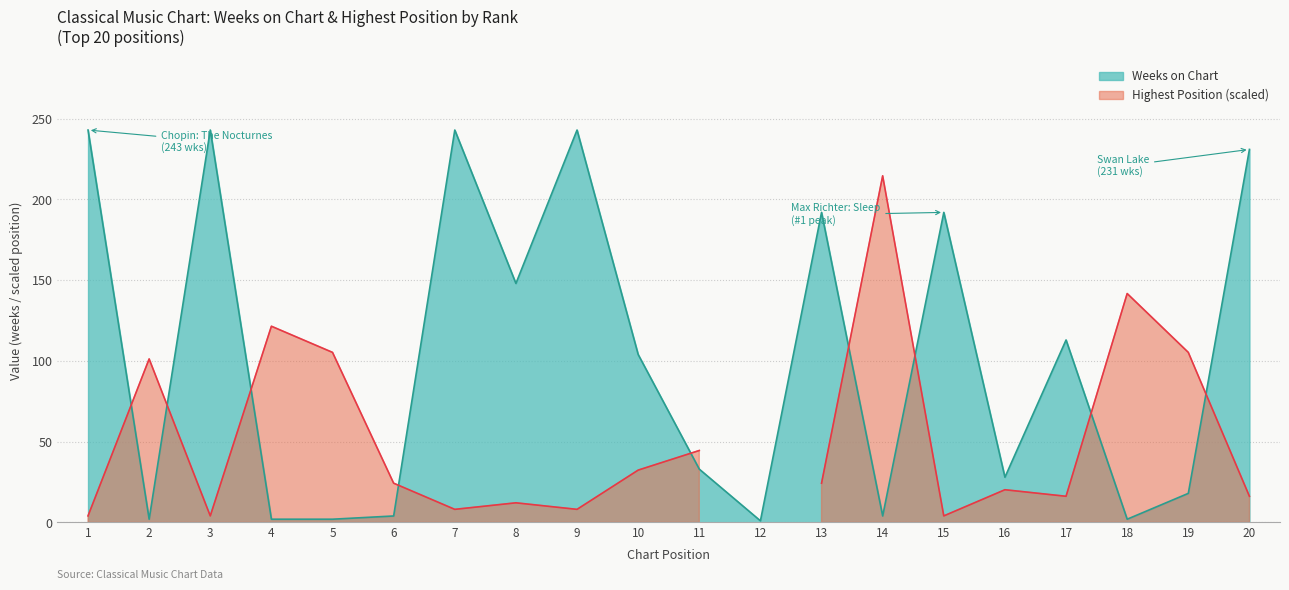

Is it true that Weeks on Chart equals 56 at 11?

False